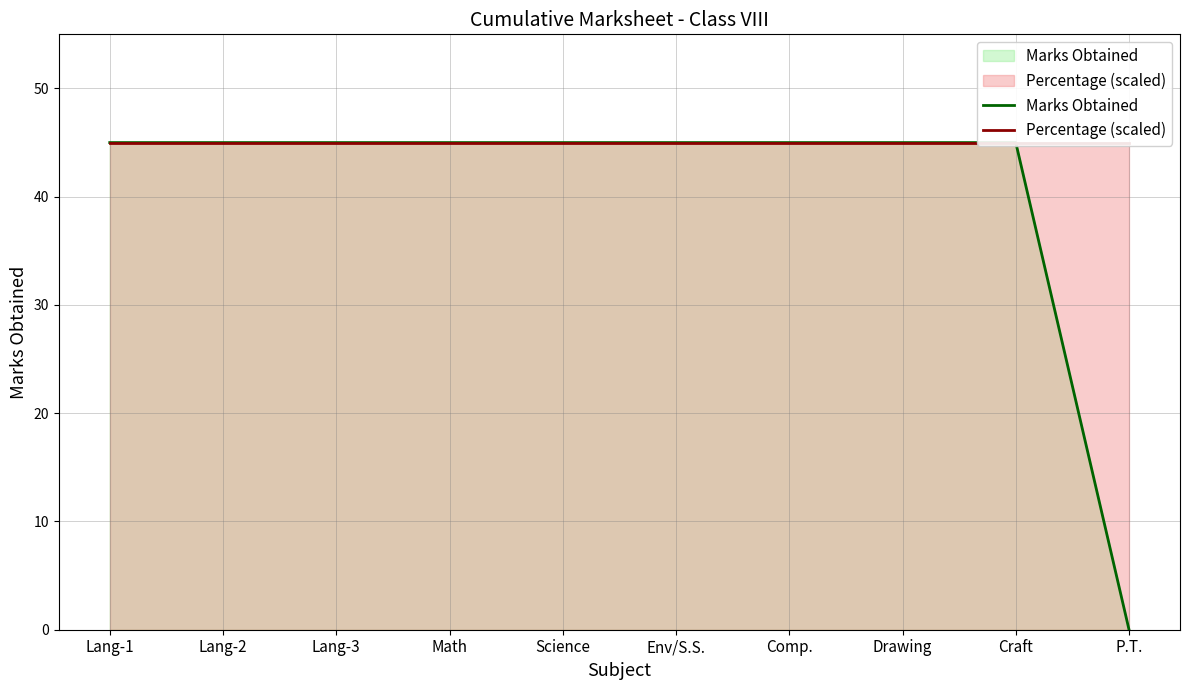

Reading right to left, list all the values displayed in this chart.

Marks Obtained: 0	45	45	45	45	45	45	45	45	45
Percentage (scaled): 45	45	45	45	45	45	45	45	45	45